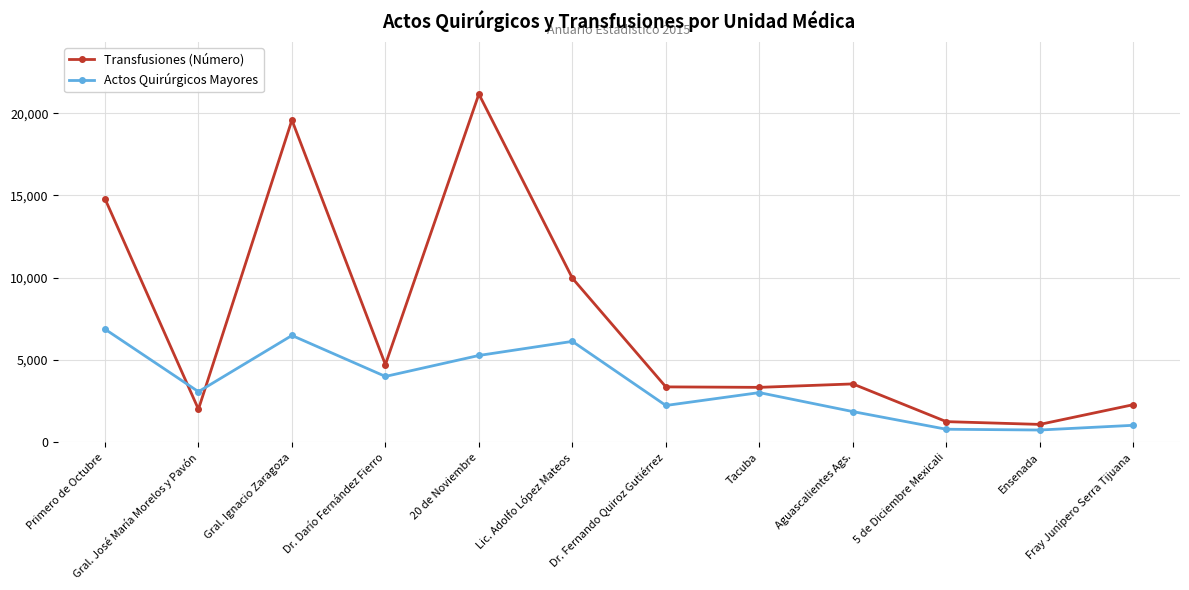

Which category has the highest value in the Transfusiones (Número) series?

20 de Noviembre